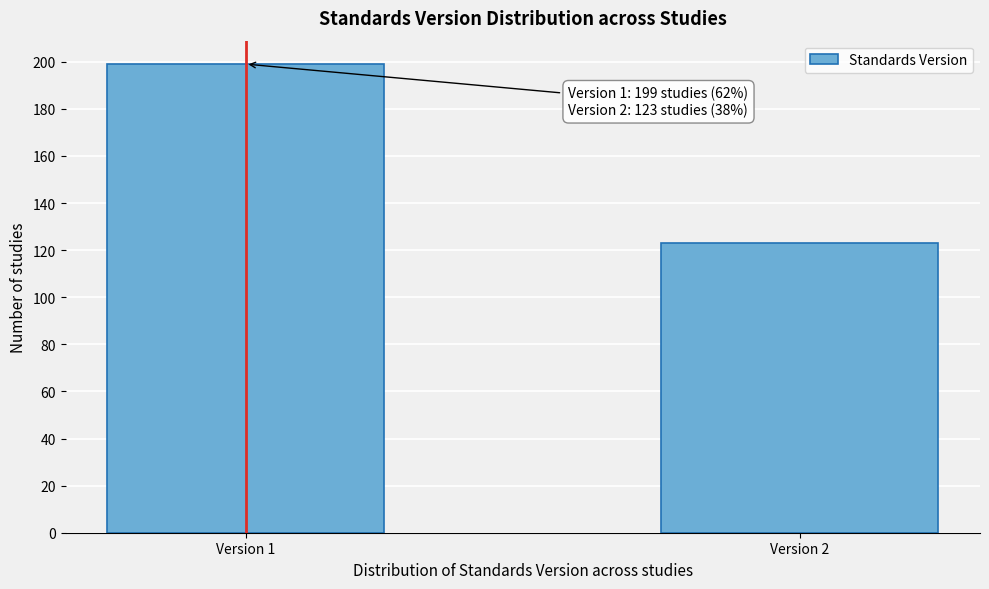

Reading left to right, list all the values displayed in this chart.

Version 1=199	Version 2=123